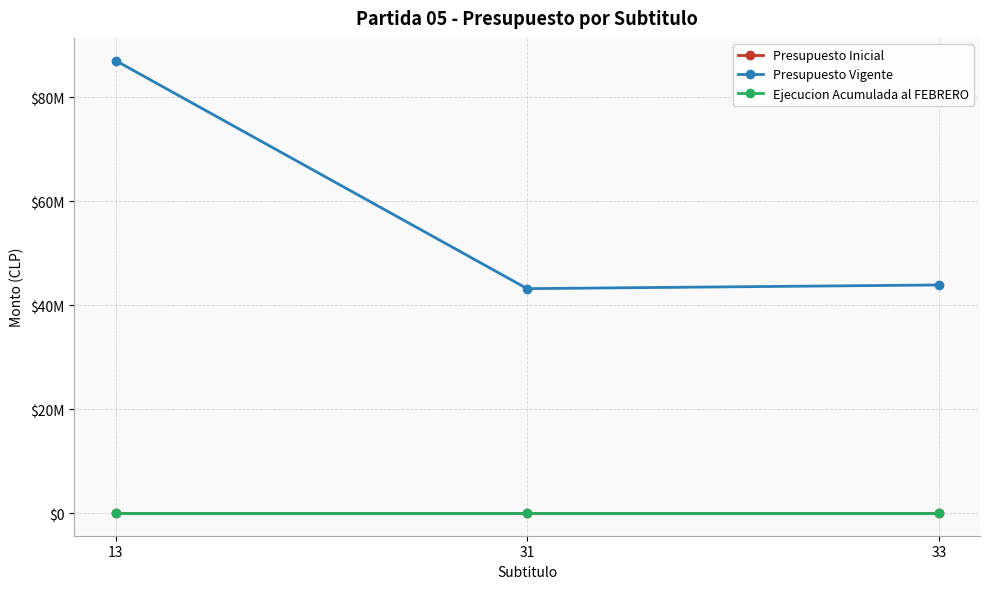

Which series has the largest total across all categories?

Presupuesto Vigente